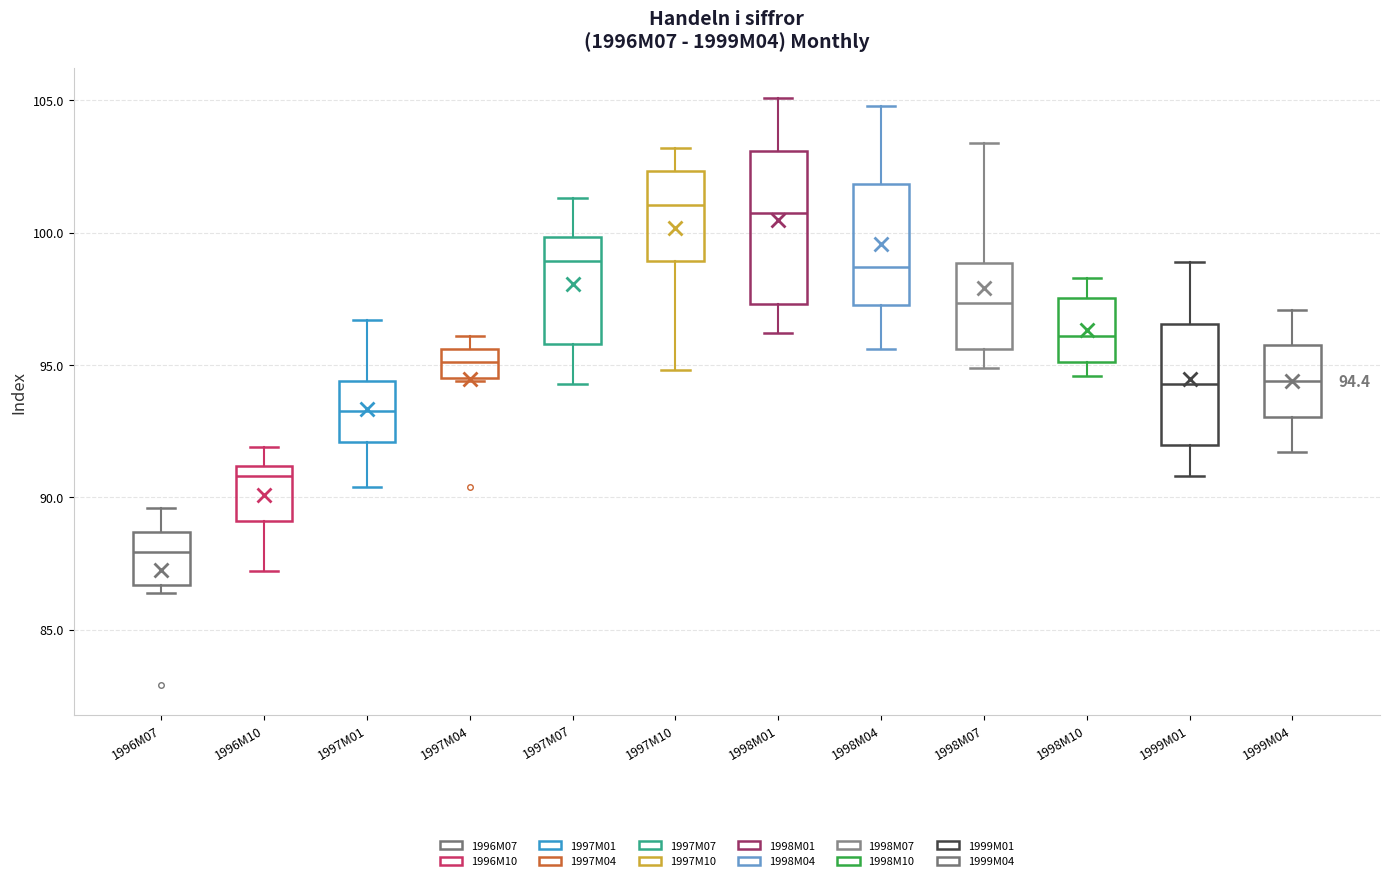

Which box is the tallest, from its lower edge to its upper edge?

1998M01